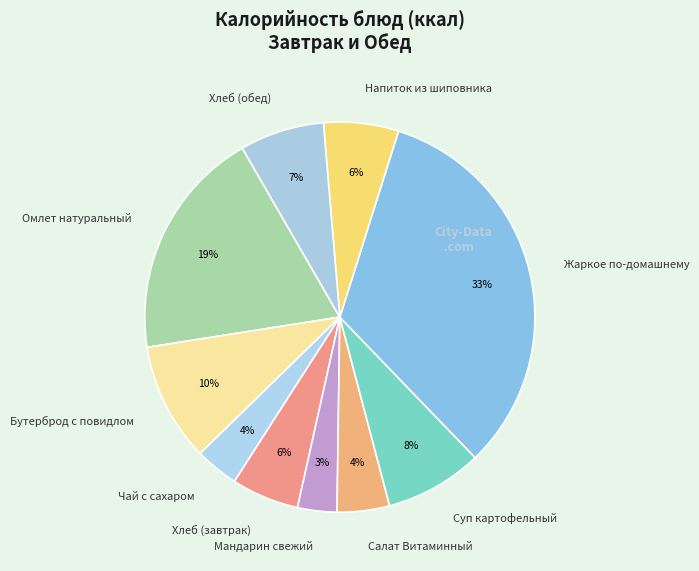

Count the number of slices in the pie.

10